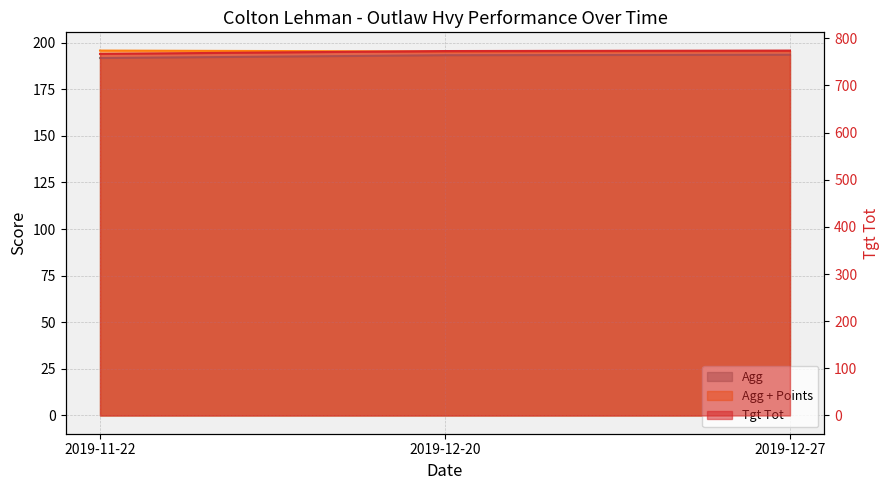

The Agg series shows 477.4 at 2019-11-22. True or false?

False